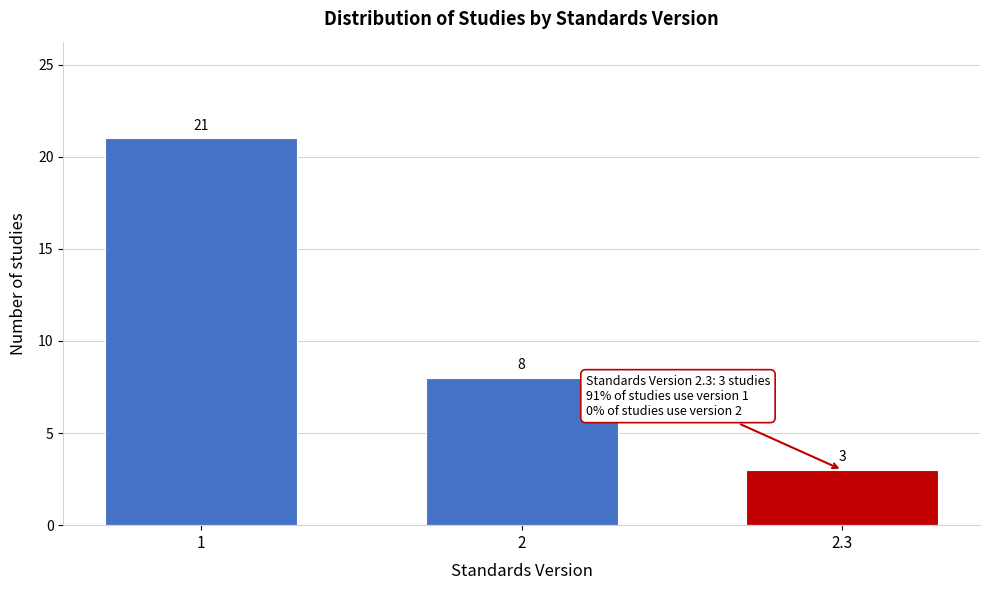

Reading right to left, what are all the values shown in this chart?

3	8	21